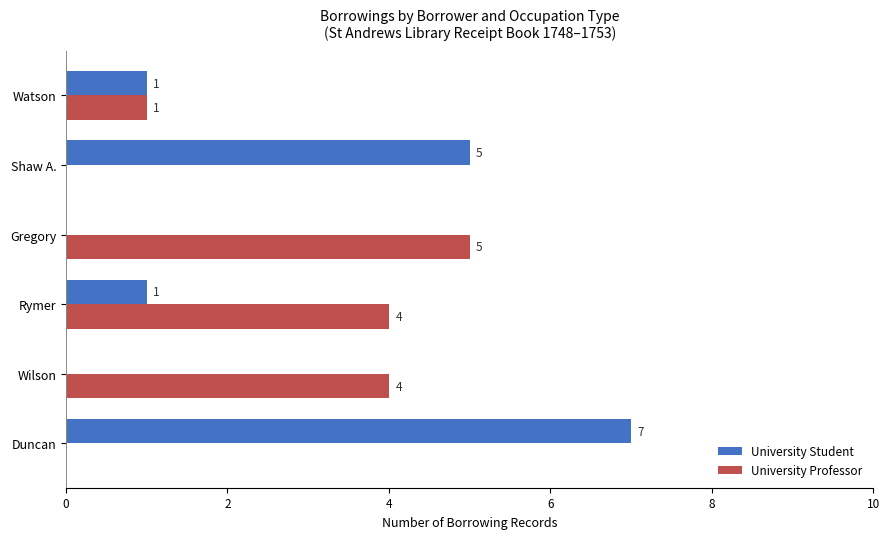

True or false: University Student has a value of 5 at Shaw A..

True